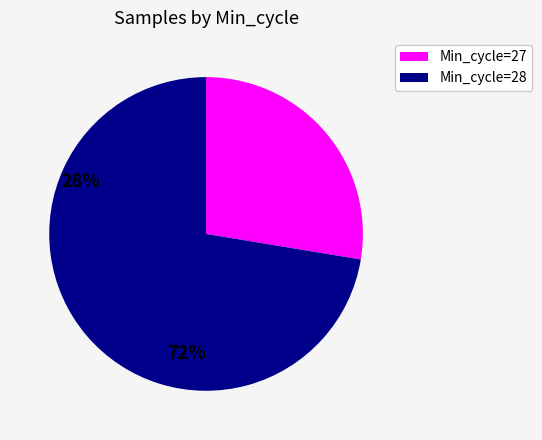

How many segments does this pie chart have?

2